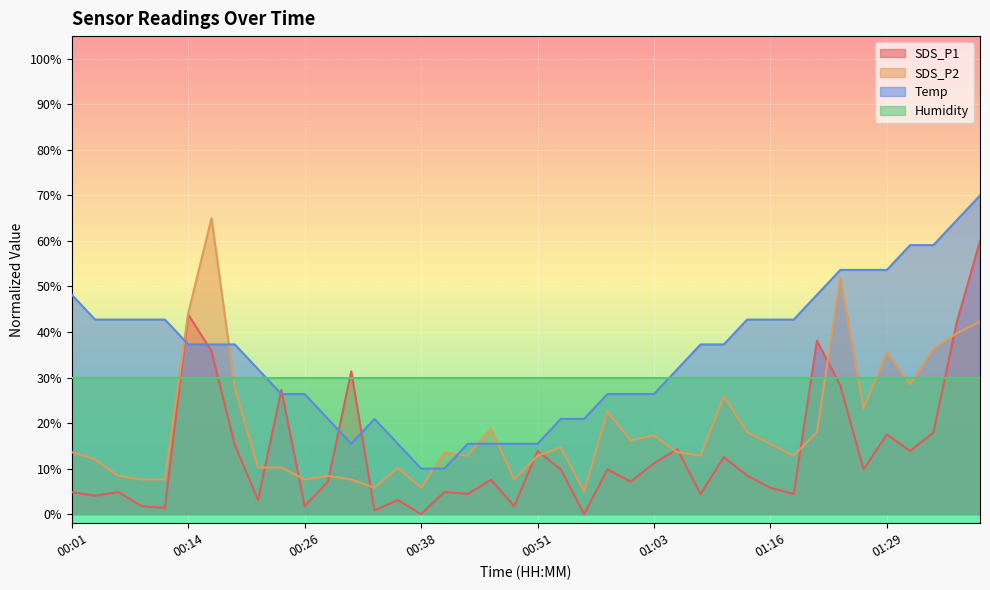

What is the sum of the Temp values at 01:08 and 00:19?

74.5